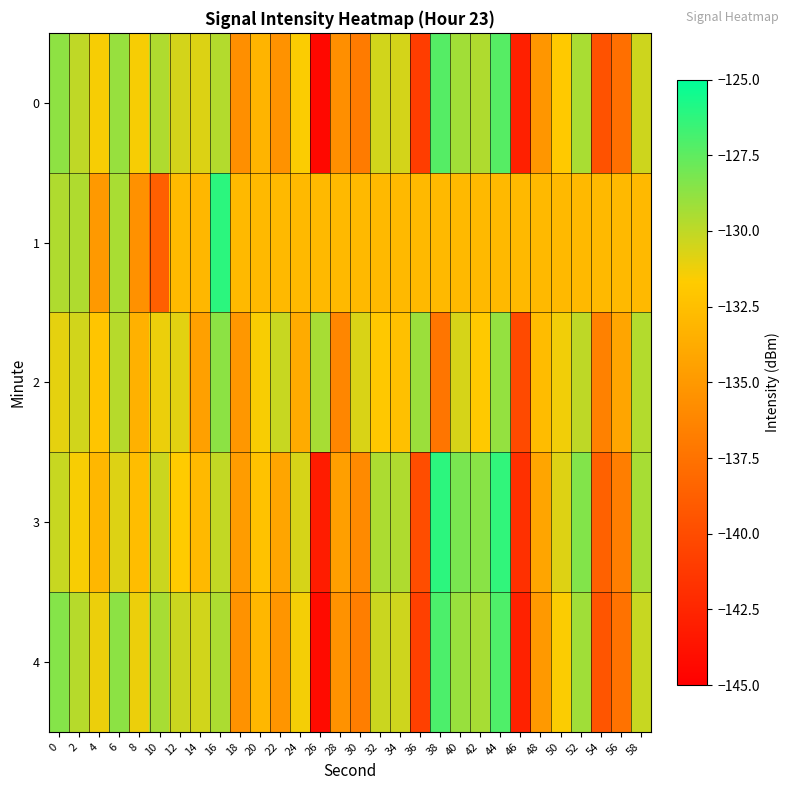

How many data points does each series have?

30